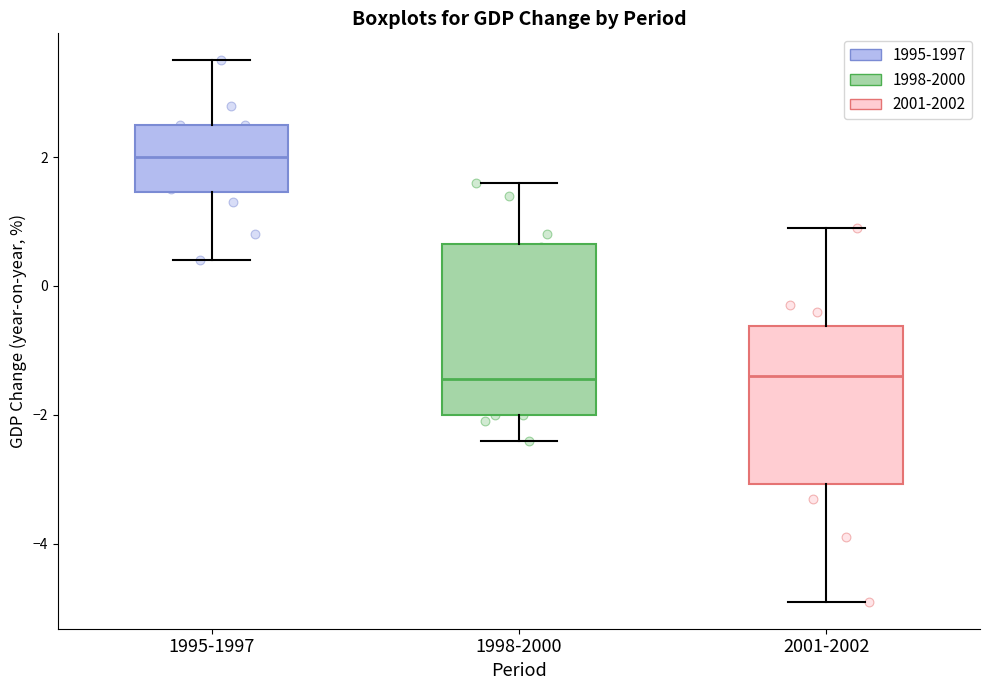

Reading left to right, transcribe this box plot: for each box, give where its median line is, the range the box spans, and where its two whiskers end, as read against the y-axis. The values are not printed on the chart, so give them approximately, as read against the axis.

1995-1997: median 2.0, box 1.4 to 2.6, whiskers 0.4 to 3.6
1998-2000: median -1.4, box -2.0 to 0.6, whiskers -2.4 to 1.6
2001-2002: median -1.4, box -3.0 to -0.6, whiskers -4.8 to 1.0